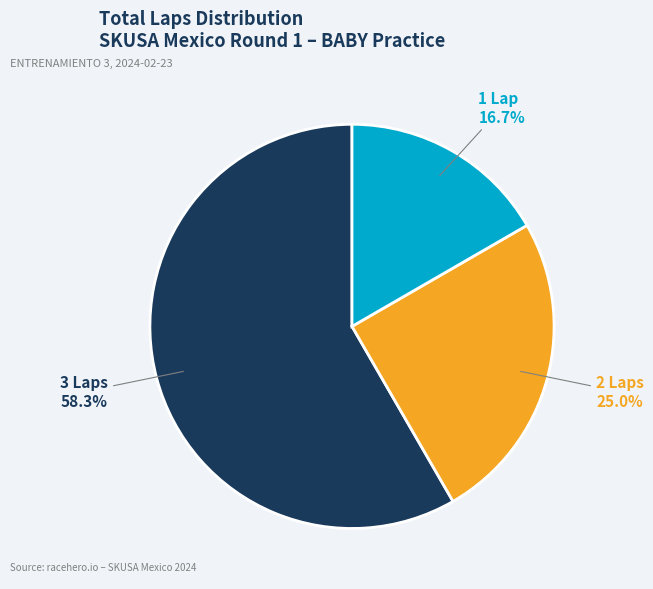

Is there any slice that represents more than half of the pie?

Yes